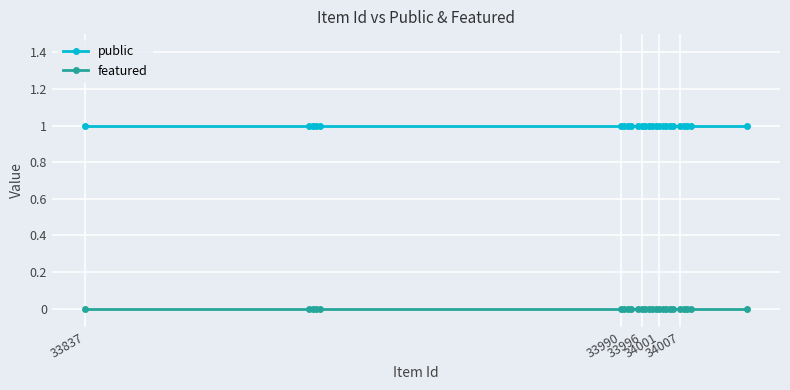

How many lines are shown in the chart?

2